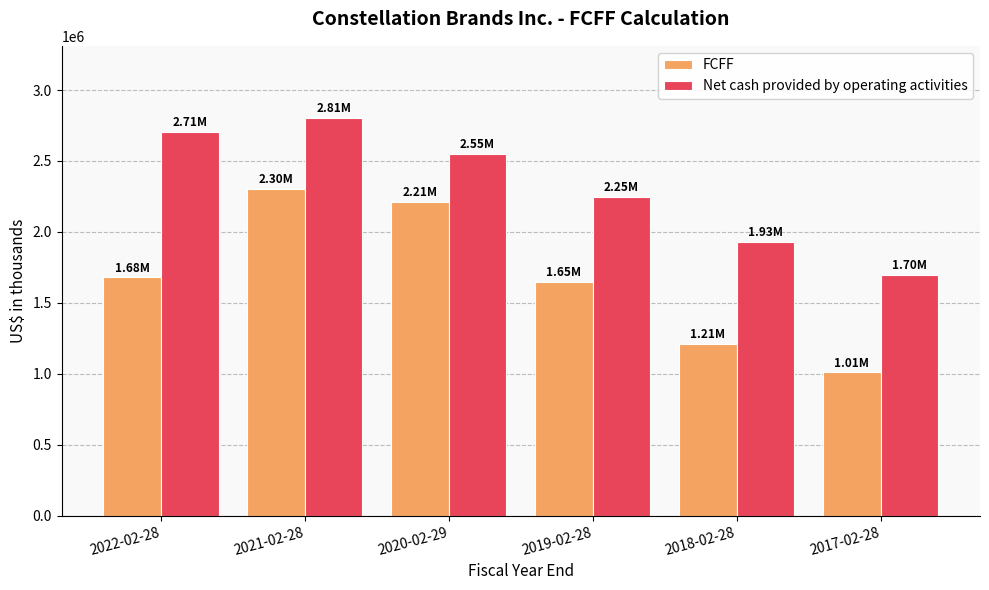

Does the chart contain stacked bars?

No